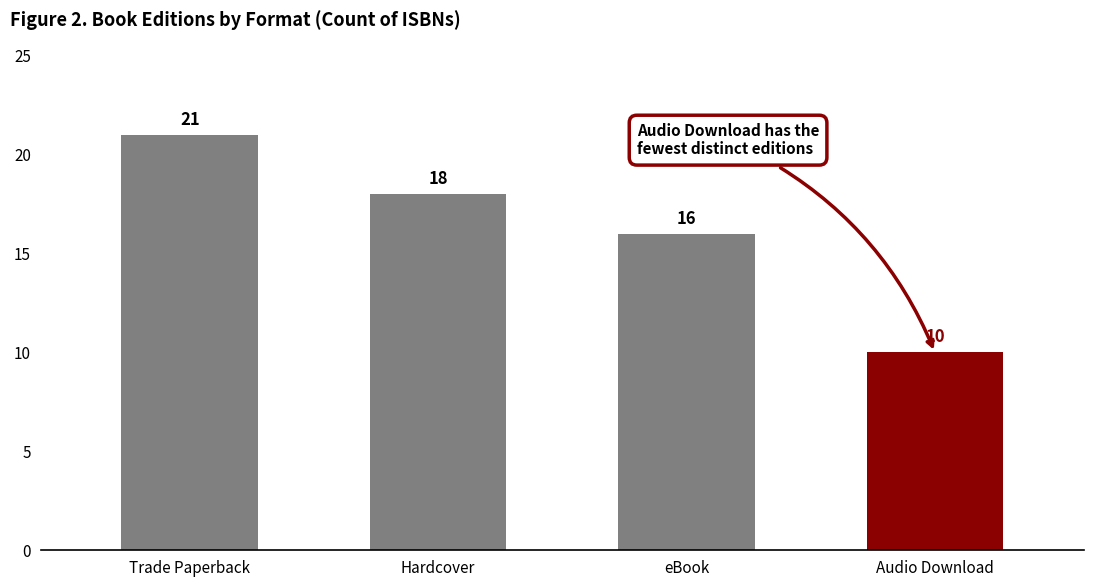

The chart shows a value of 10 at Audio Download. True or false?

True